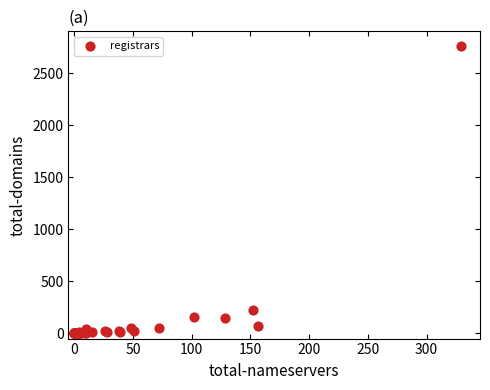

What Y value in the scatter plot is closest to 1383?

221